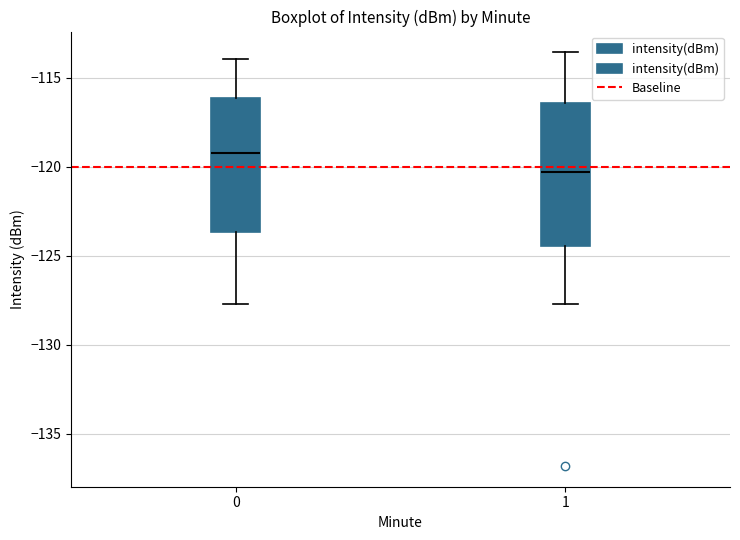

Where does the lower whisker of the box at x = 1 end on the y-axis? The values are not printed on the chart, so give them approximately, as read against the axis.

-127.5